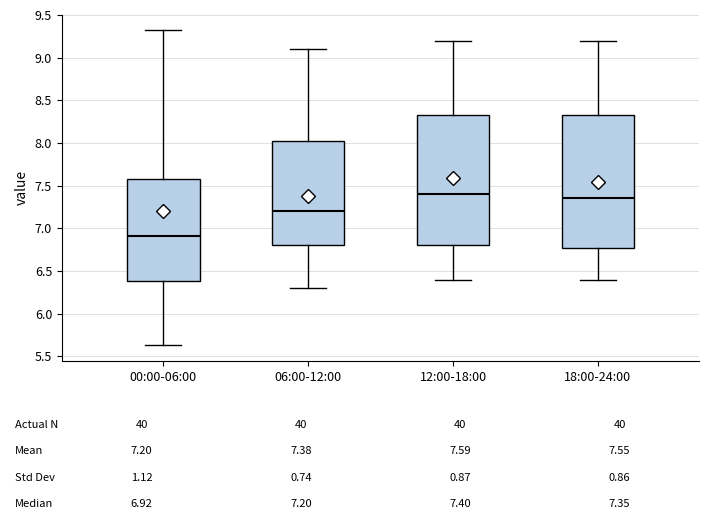

Which box's median line is the lowest?

00:00-06:00